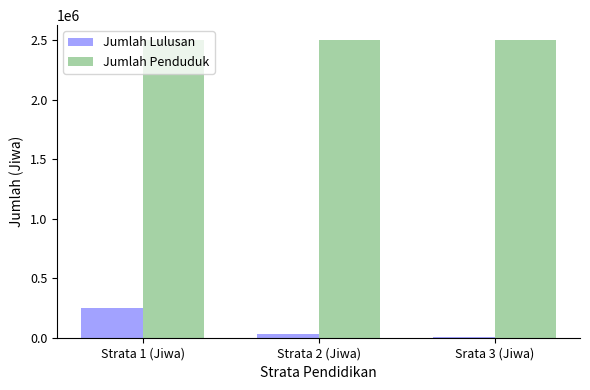

Does the chart contain stacked bars?

No